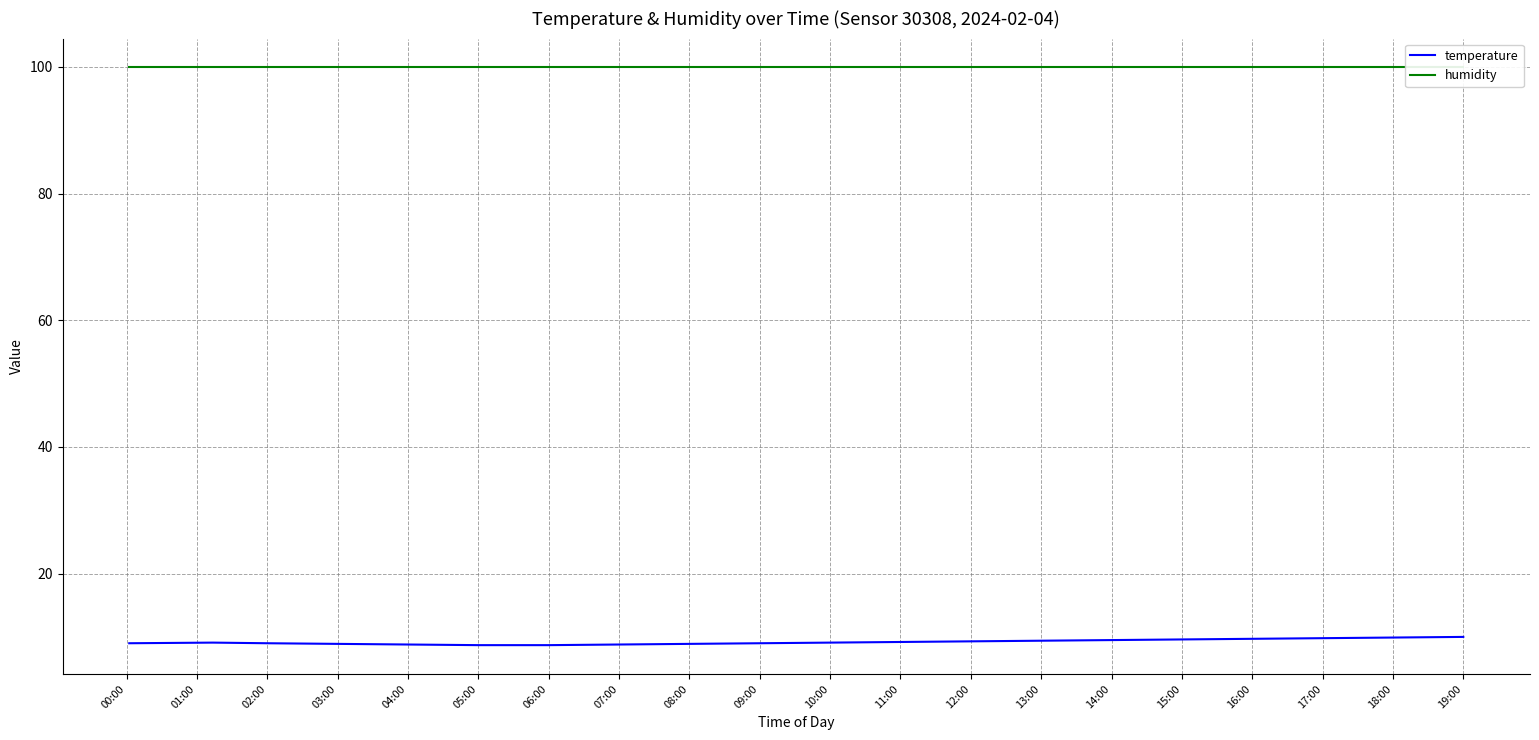

True or false: temperature and humidity intersect in this chart.

False